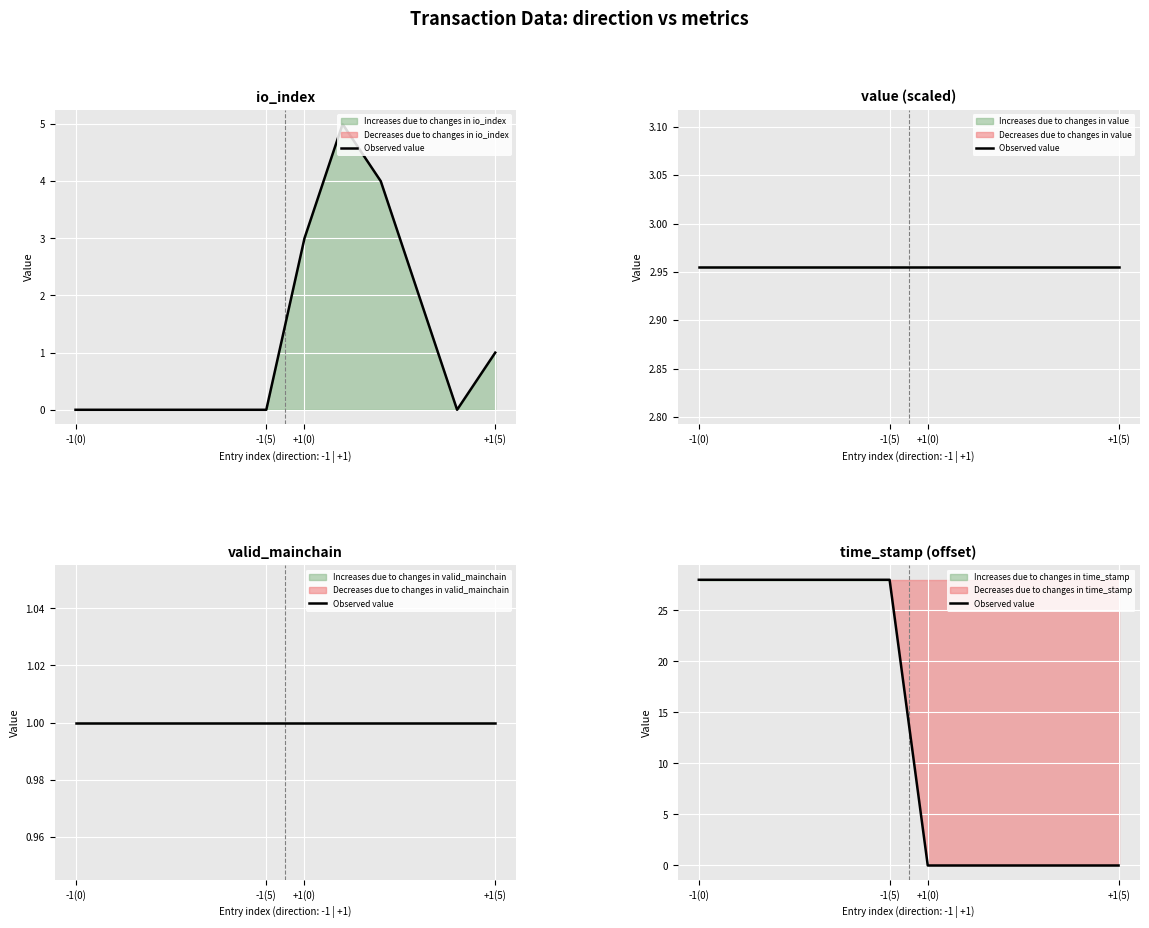

What is the difference between the second highest and second lowest values?

28